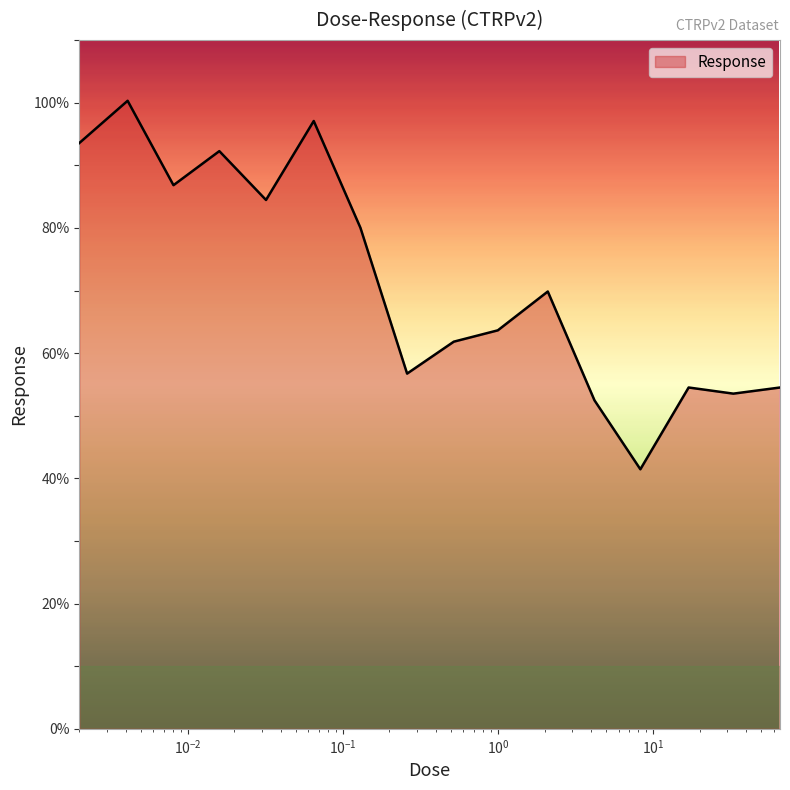

What is the minimum value shown in the chart?

41.5